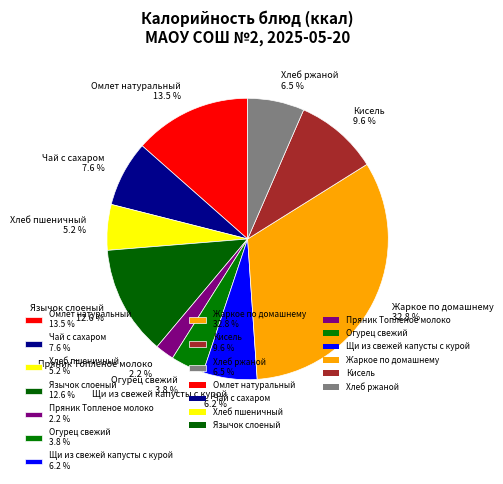

What is the ratio of the value at Жаркое по домашнему 32.8 % to the value at Кисель 9.6 %?

3.4